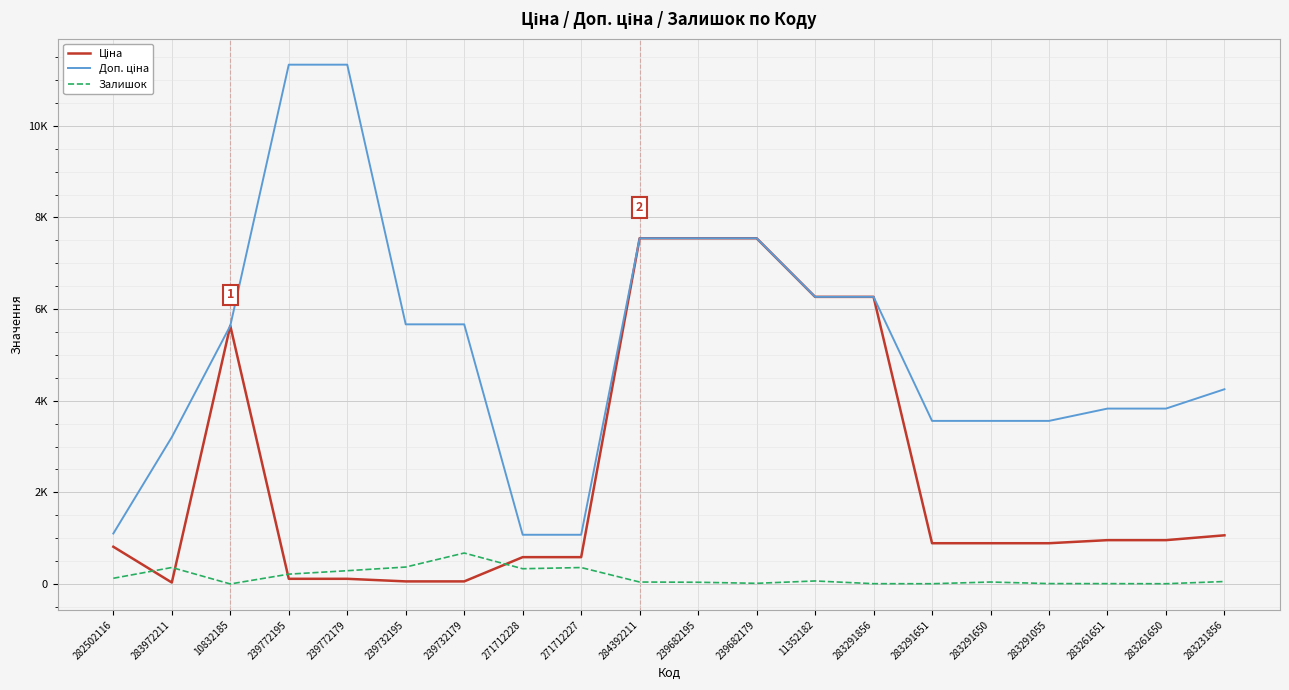

Rank the series by their maximum value, from lowest to highest.

Залишок, Ціна, Доп. ціна